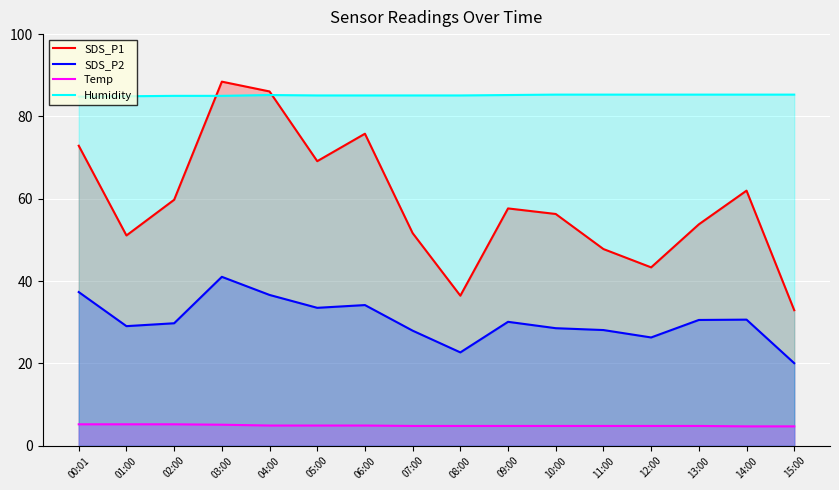

What is the maximum value shown in the chart?

88.5